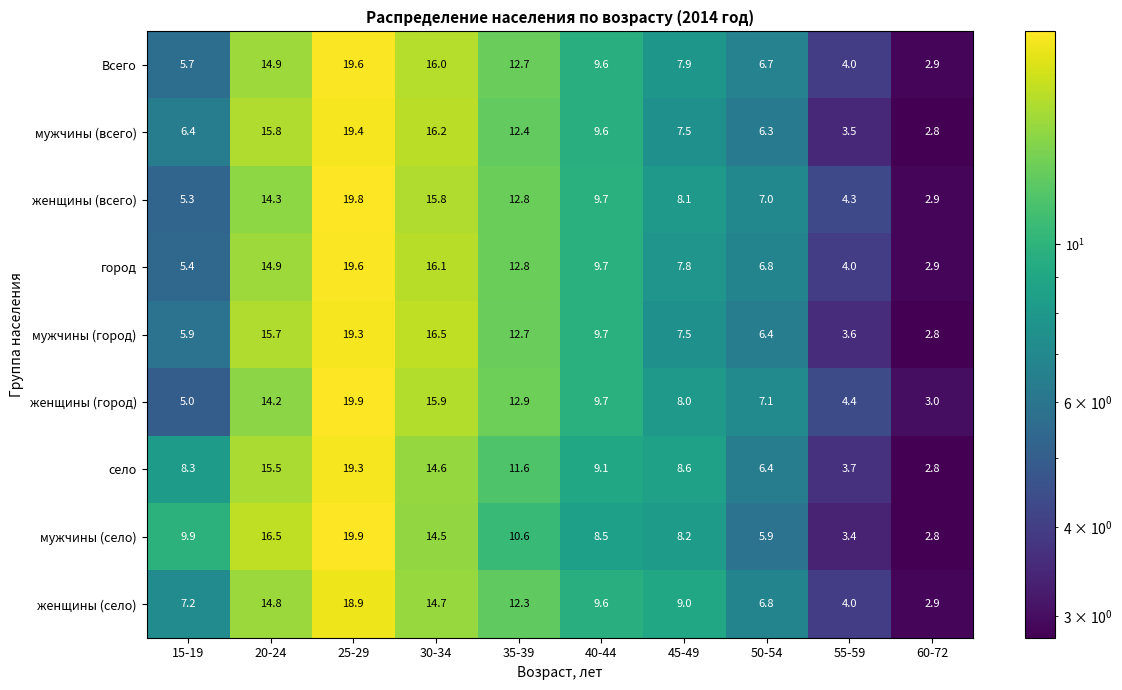

How many distinct data groups are displayed?

9